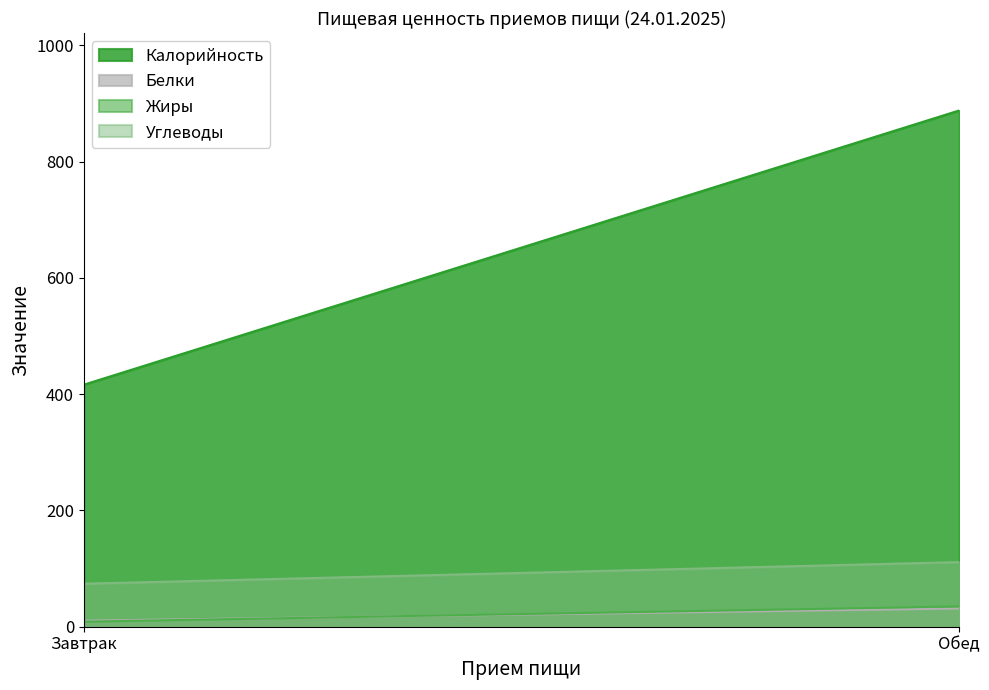

Reading left to right, list all the values displayed in this chart.

Калорийность: 416.3	888.0
Белки: 10.3	31.4
Жиры: 8.7	35.0
Углеводы: 74.0	111.2